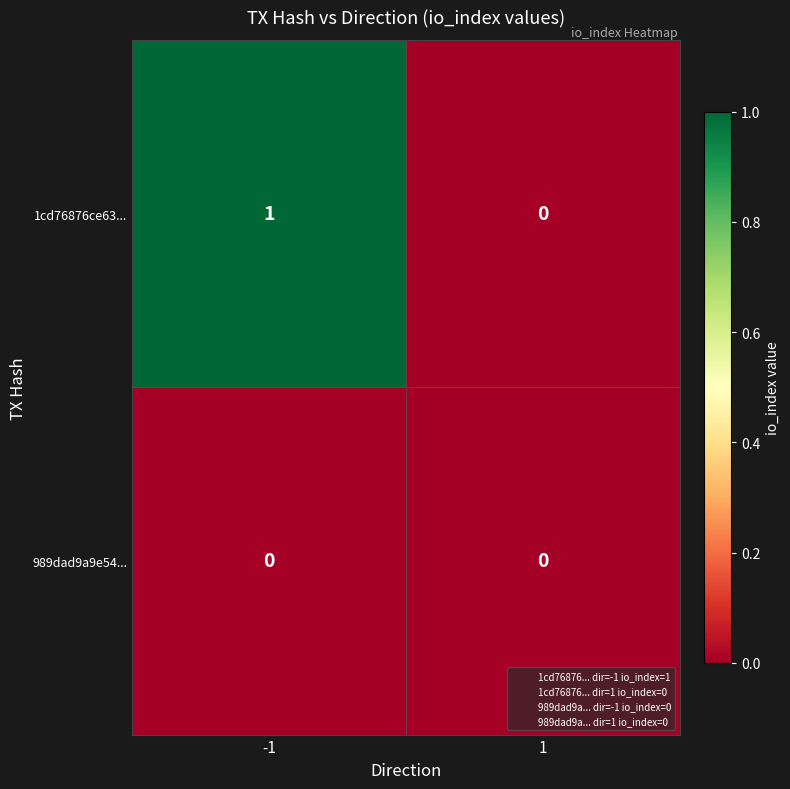

Reading left to right, list all the values displayed in this chart.

1cd76876ce63...: -1=1	1=0
989dad9a9e54...: -1=0	1=0